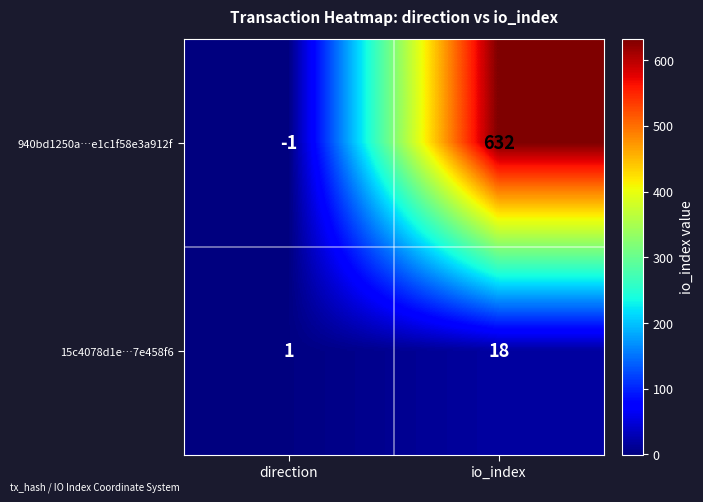

How many data points does each series have?

2